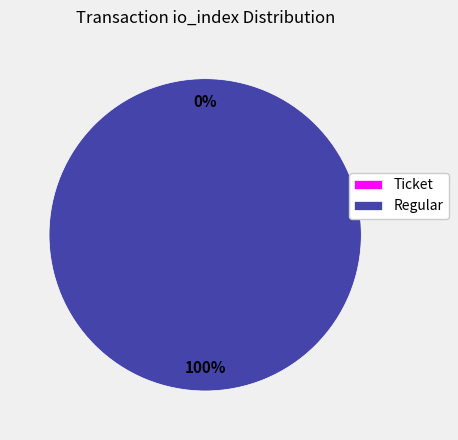

To the nearest percent, what is the difference between the Ticket and Regular slice percentages?

100%